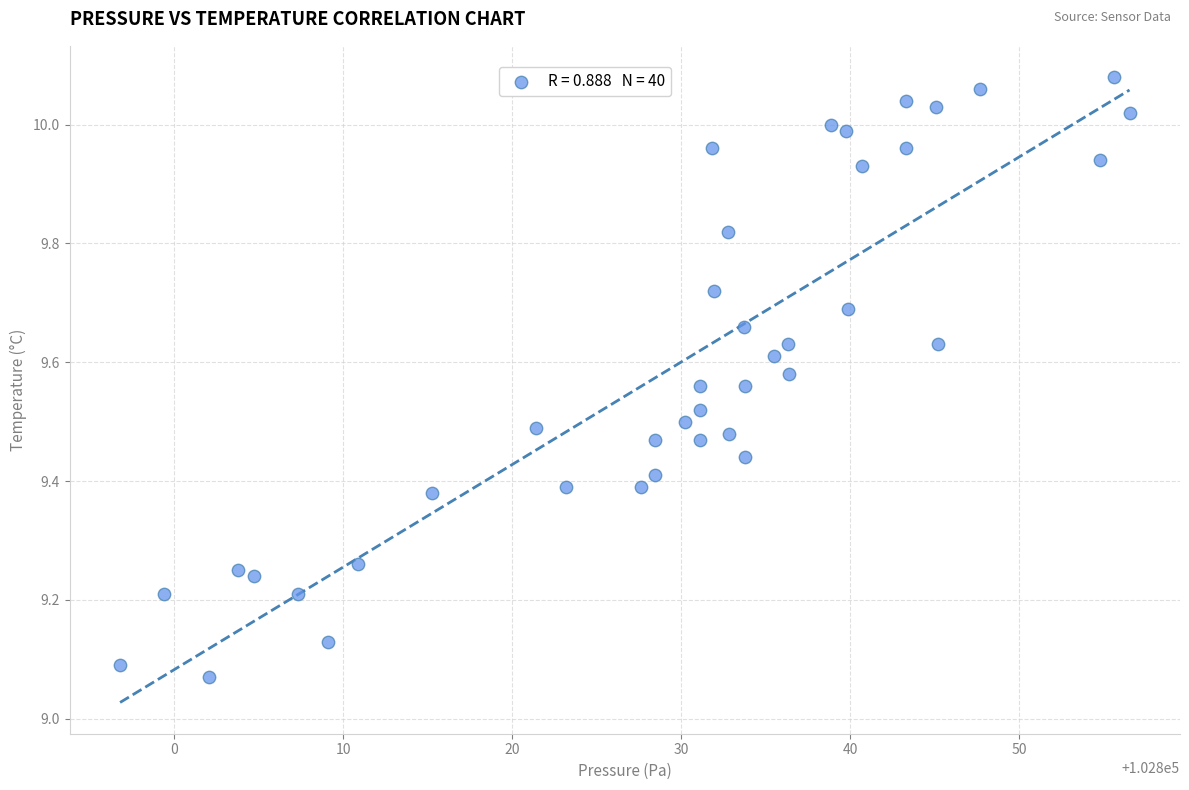

What is the range of Y values (max minus min)?

1.0